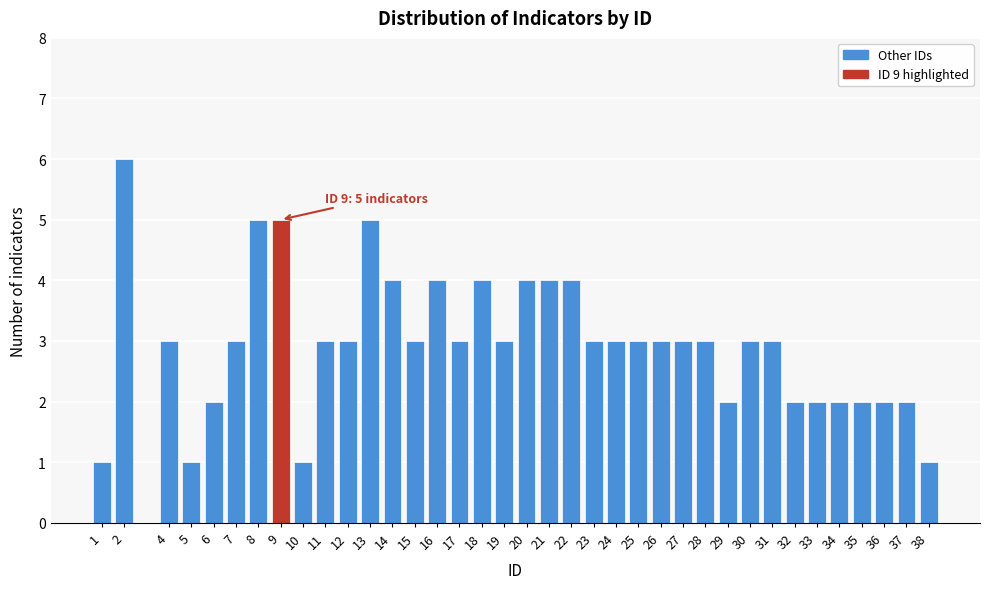

What is the greatest value displayed?

6